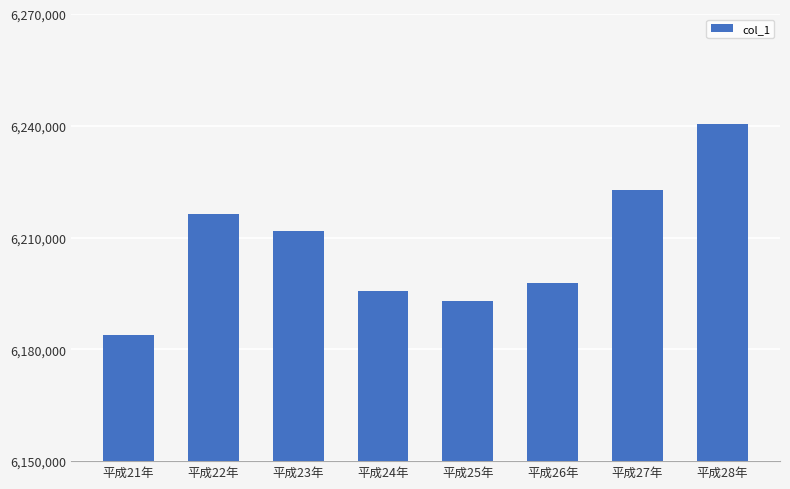

Does the chart contain any negative values?

No